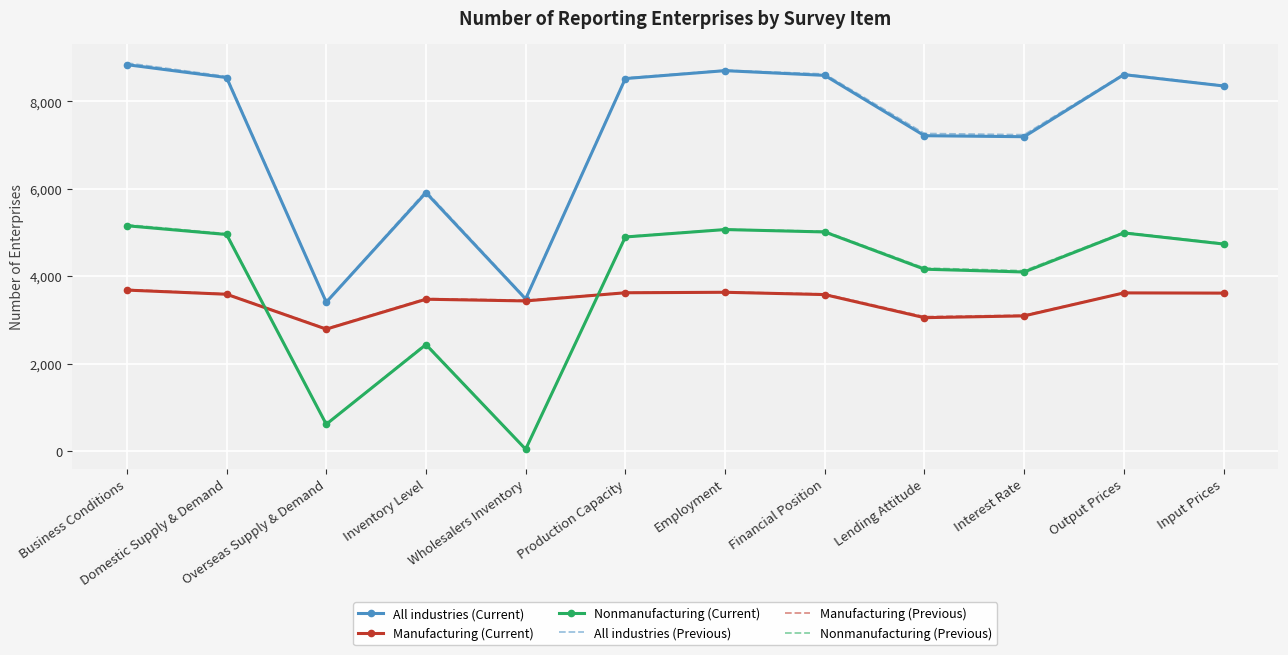

At which label is Nonmanufacturing (Current) closest to 2601?

Inventory Level